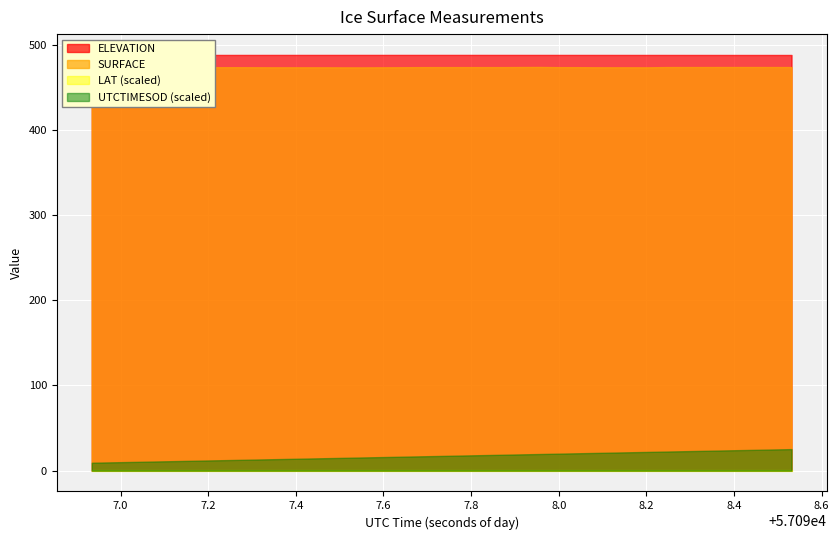

What is the maximum value shown in the chart?

488.1